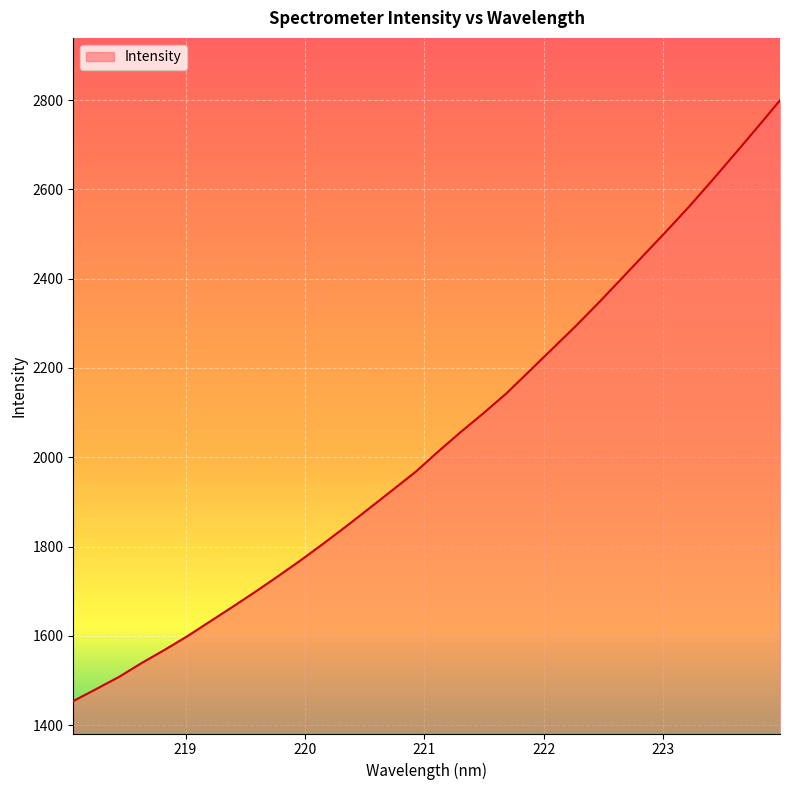

What is the average value?

2038.2